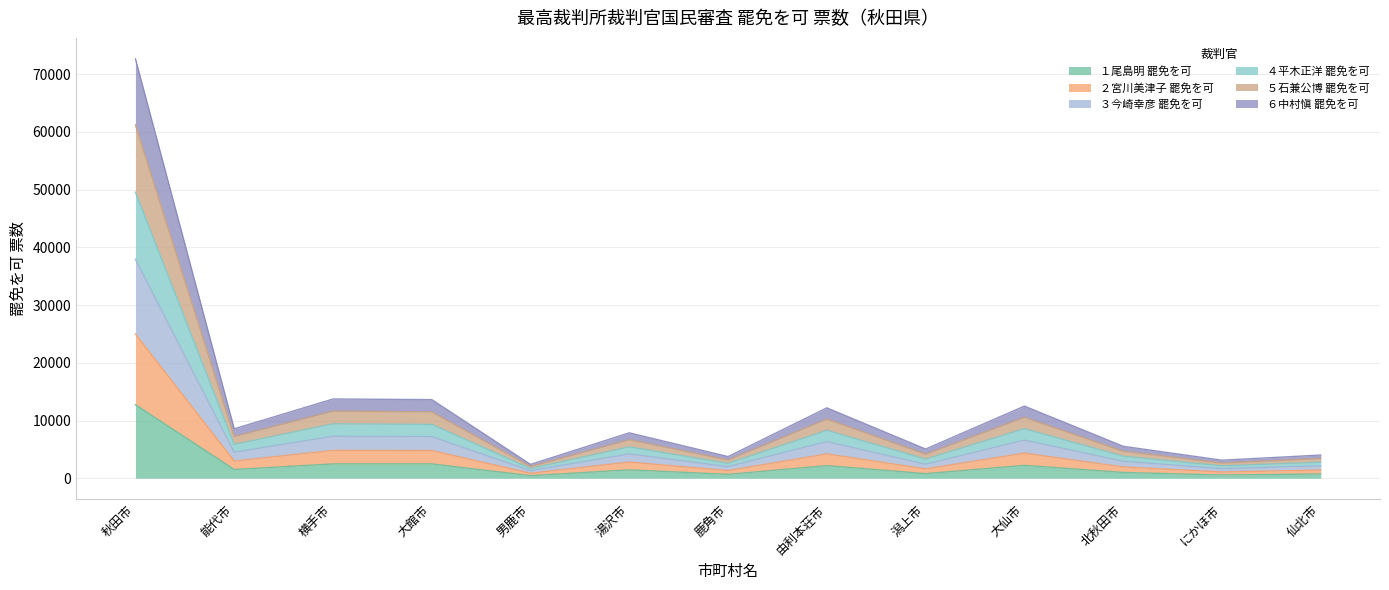

At which category does the chart reach its peak across all series?

秋田市